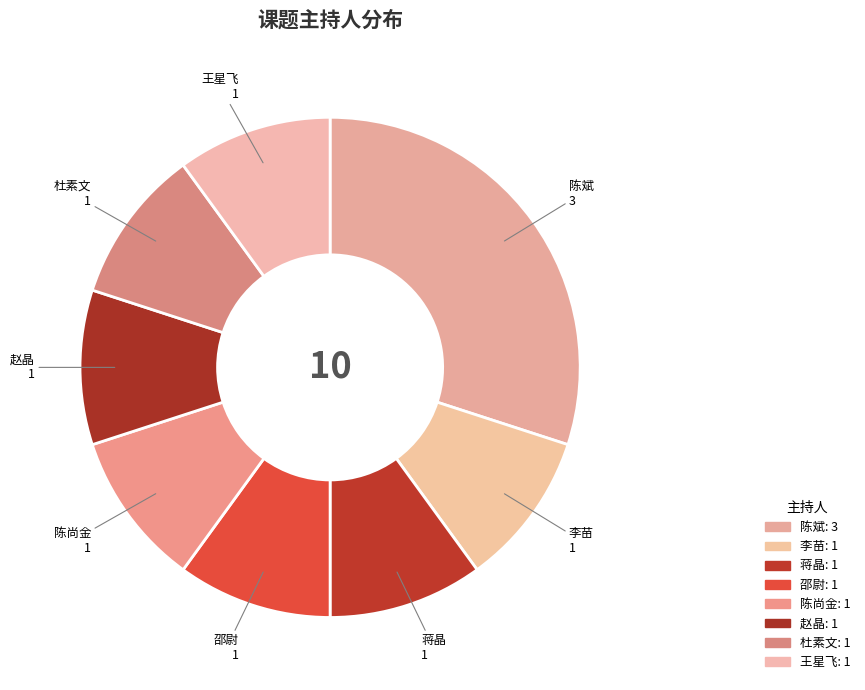

To the nearest percent, what is the combined percentage of 陈斌 and 杜素文?

40%